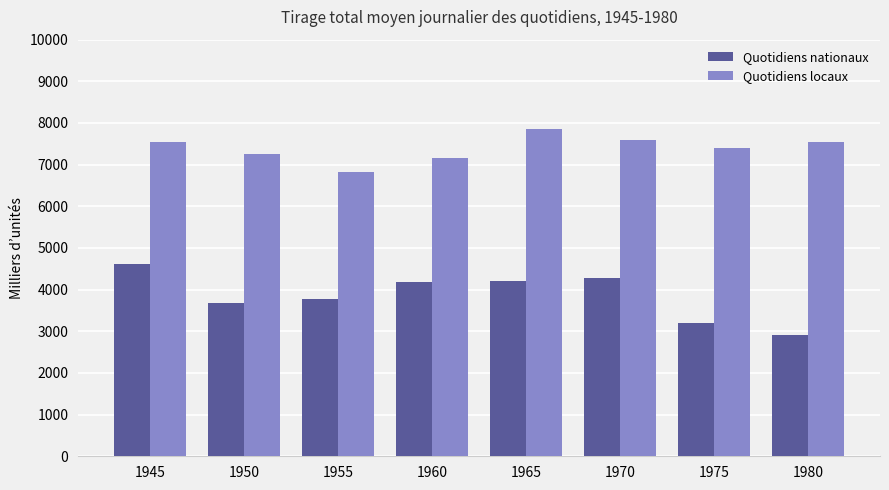

What is the sum of the Quotidiens nationaux values at 1955 and 1965?

7990